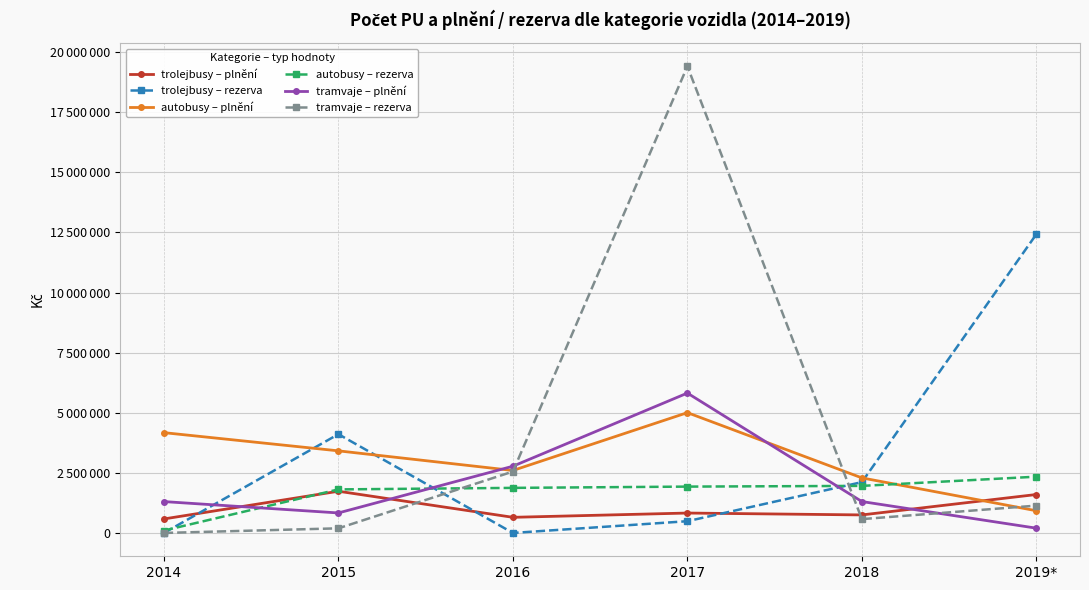

Does the chart have visible grid lines?

Yes